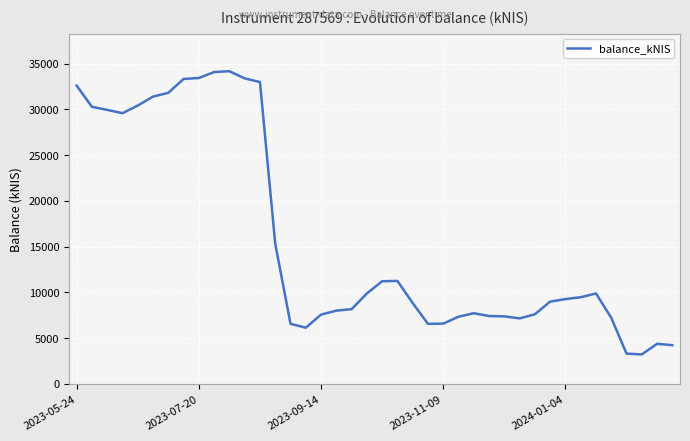

What is the average value?

15714.0